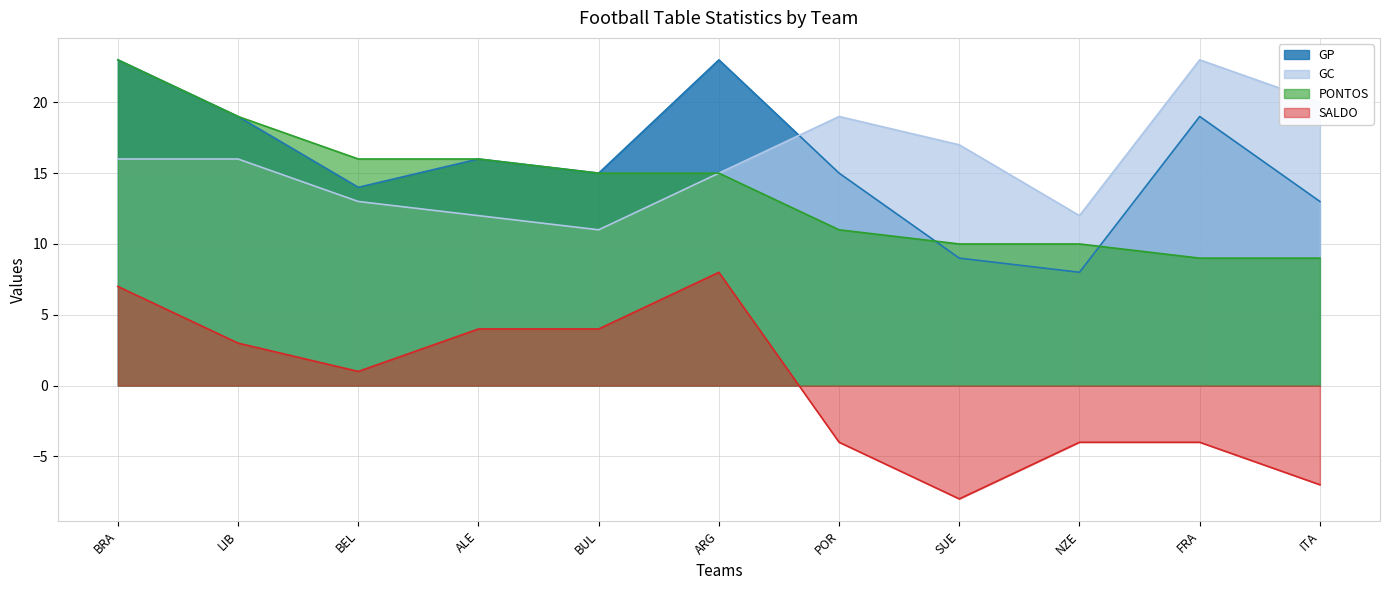

How many values in the GC series exceed 16?

4